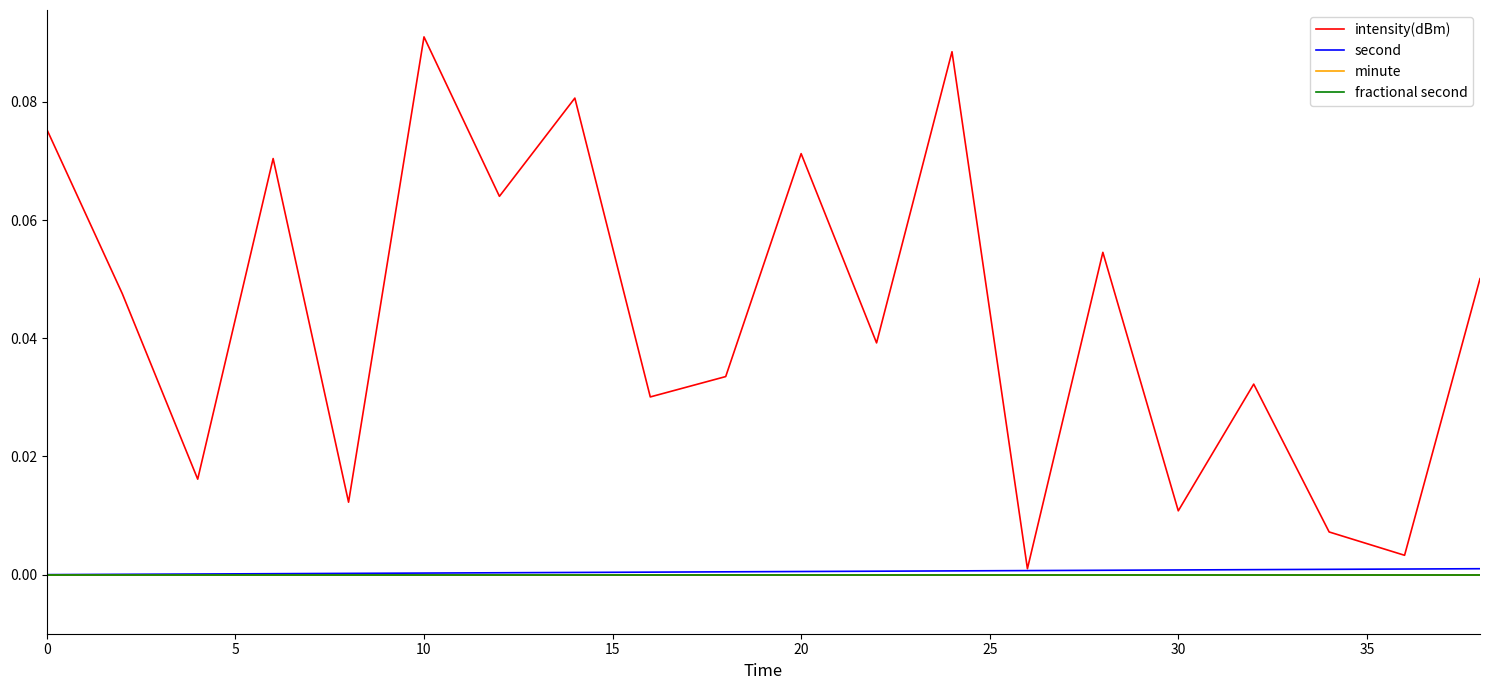

Does the chart display data point markers on the line(s)?

No